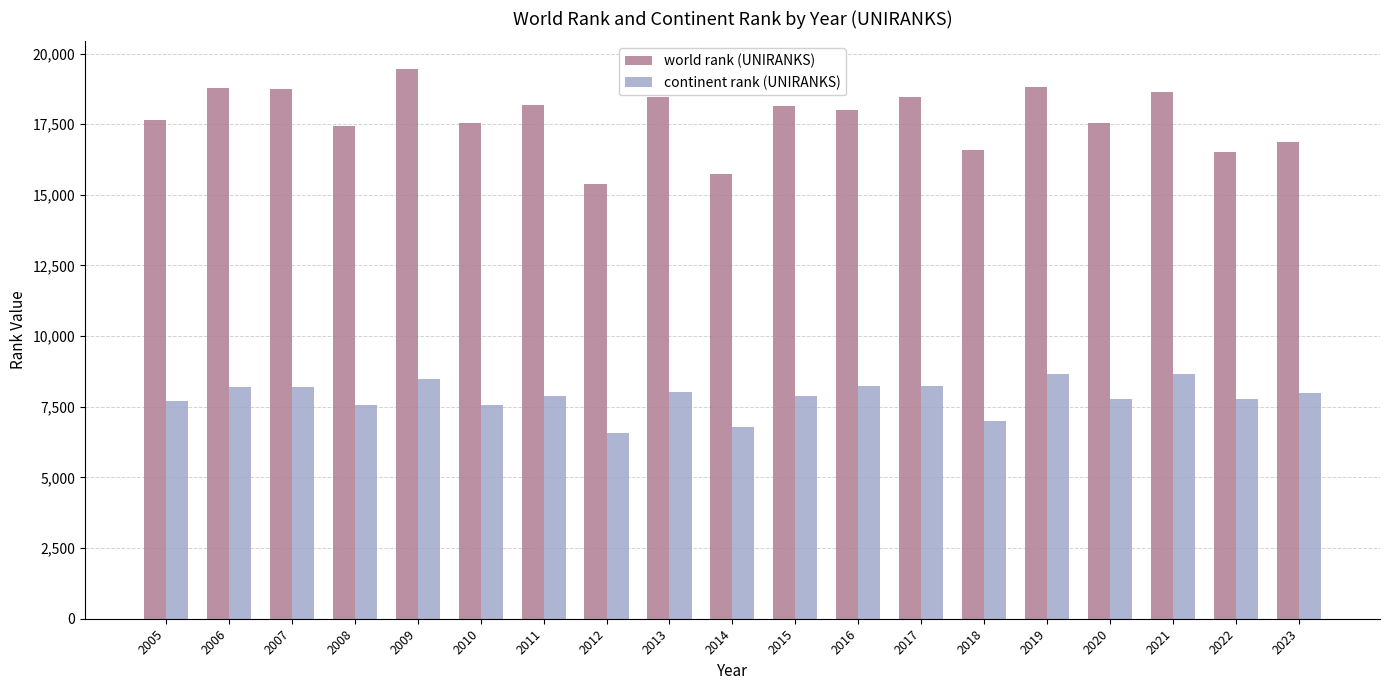

What is the average value of the world rank (UNIRANKS) series?

17736